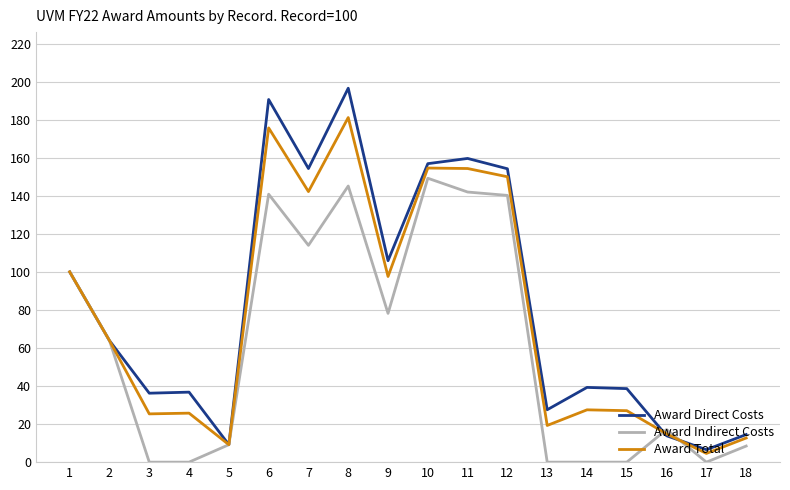

The value of Award Total at 11 is 154.3. True or false?

True